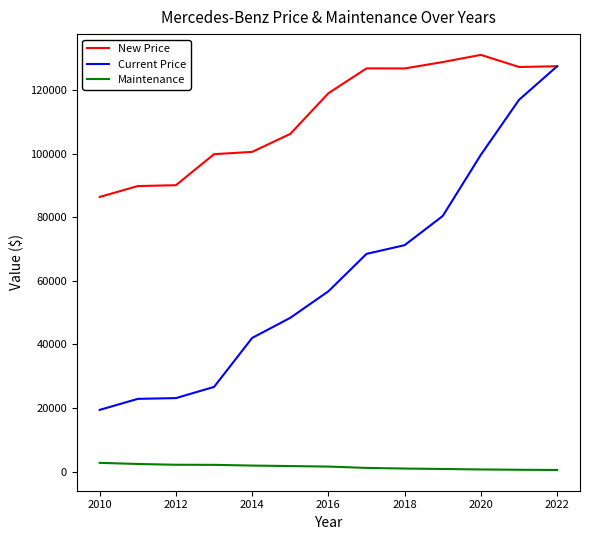

What are all the series names shown in the legend?

New Price, Current Price, Maintenance